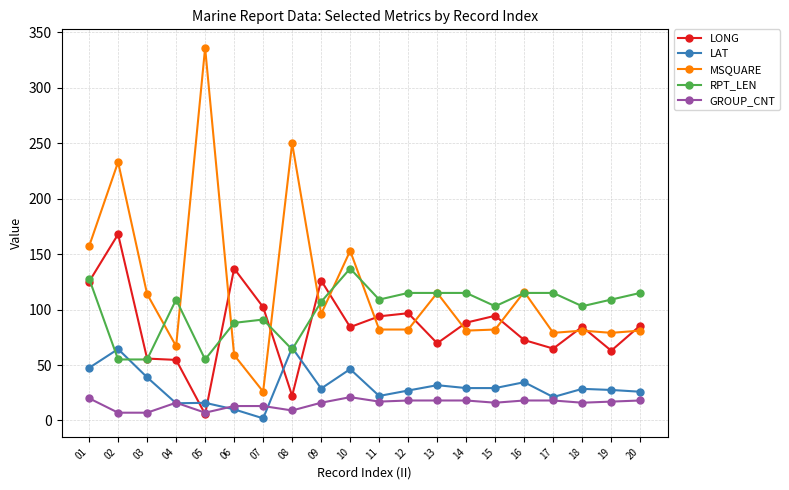

Which series has the largest range (max minus min)?

MSQUARE